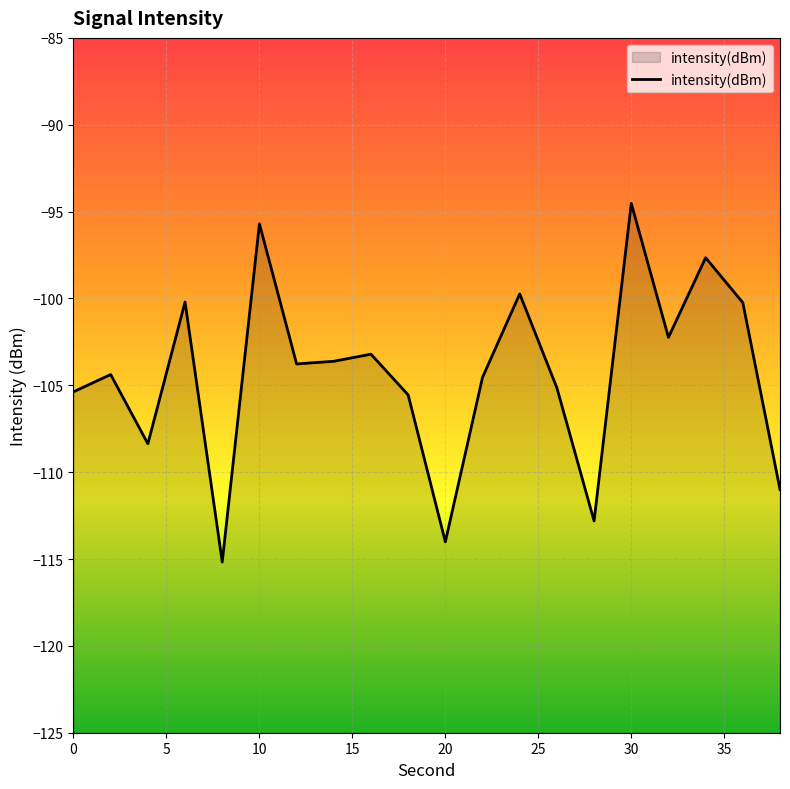

How many data points are above -103?

7